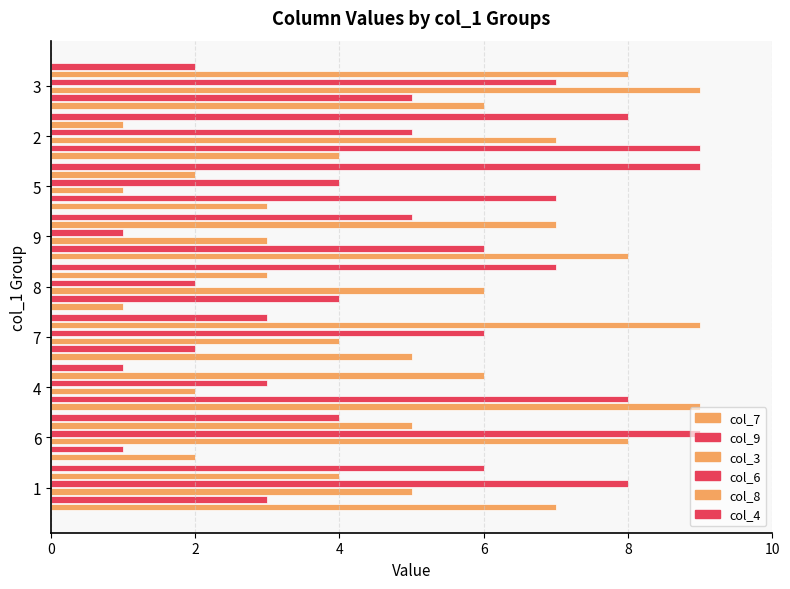

Count the number of data series in this chart.

6